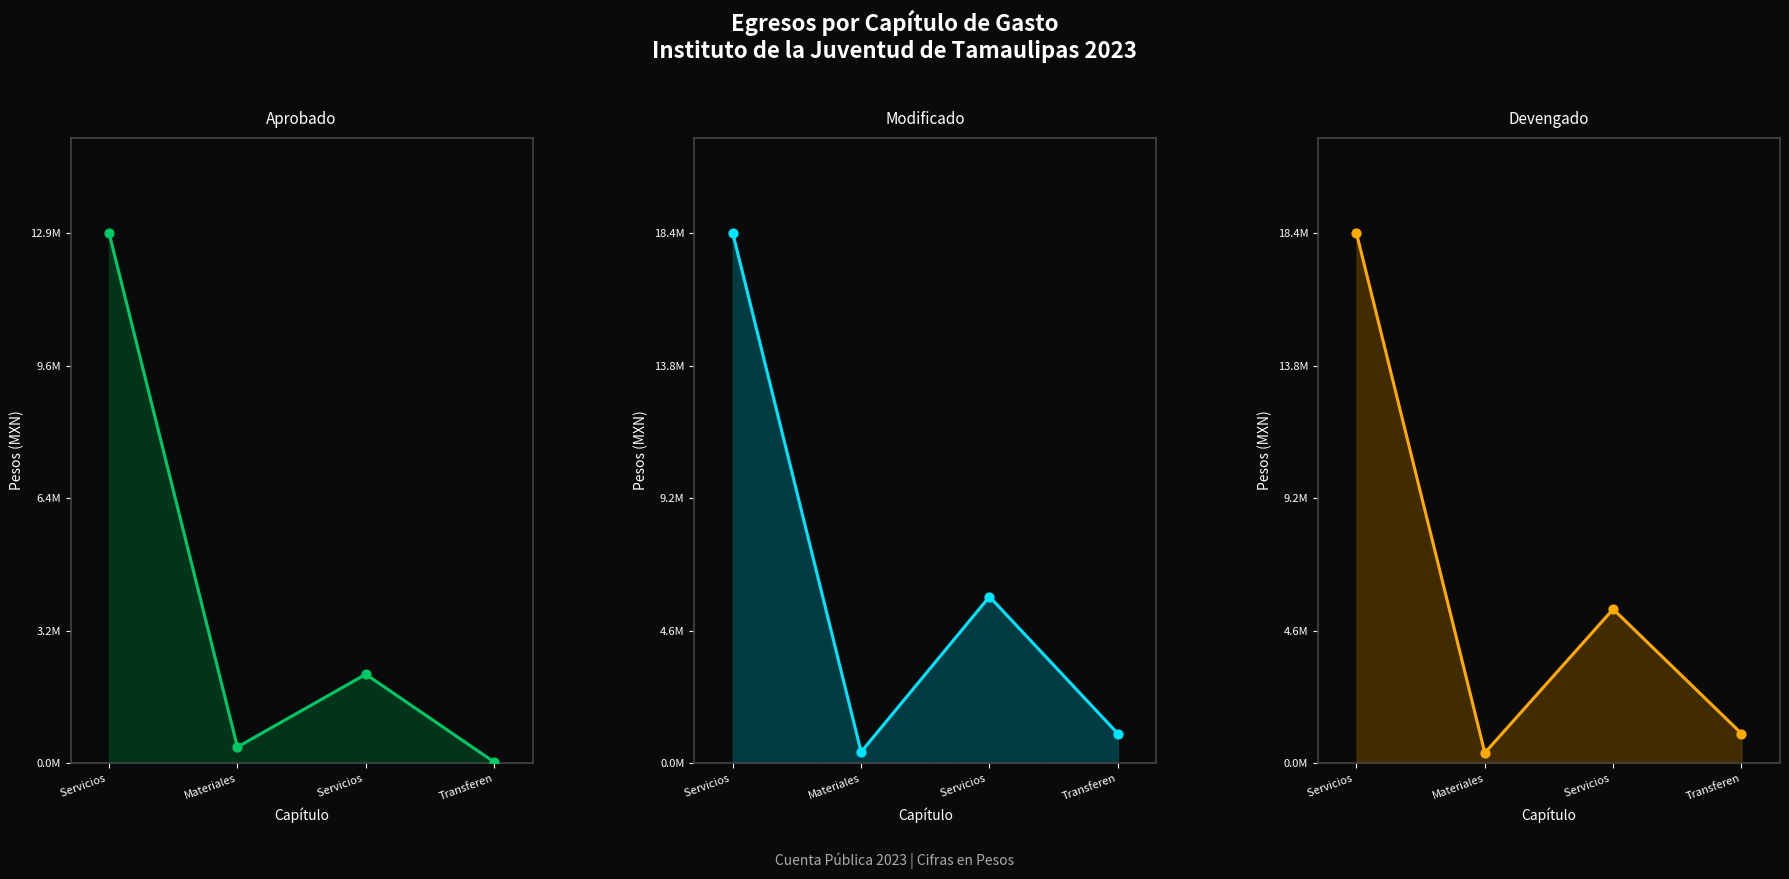

Is the value of Devengado at Servicios  greater than the value of Modificado at Servicios ?

No